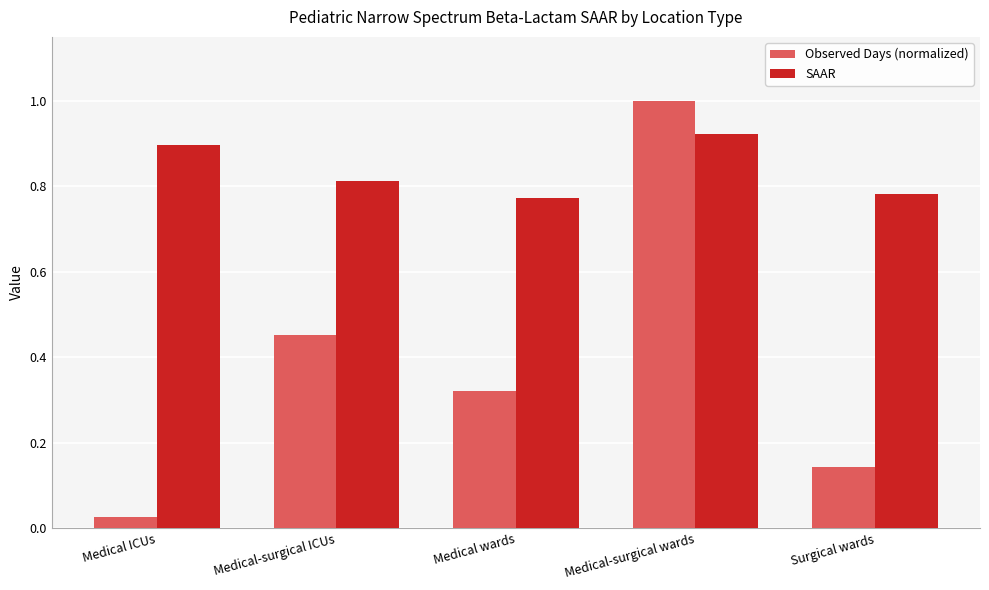

What is the label of the 5th bar from the right?

Medical ICUs